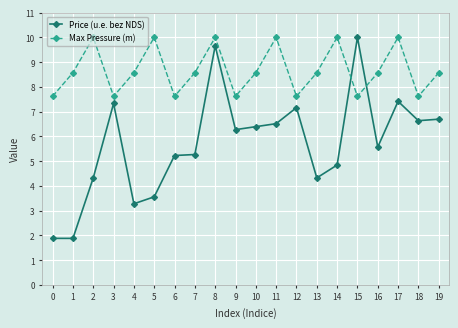

What is the average value of the Max Pressure (m) series?

8.7